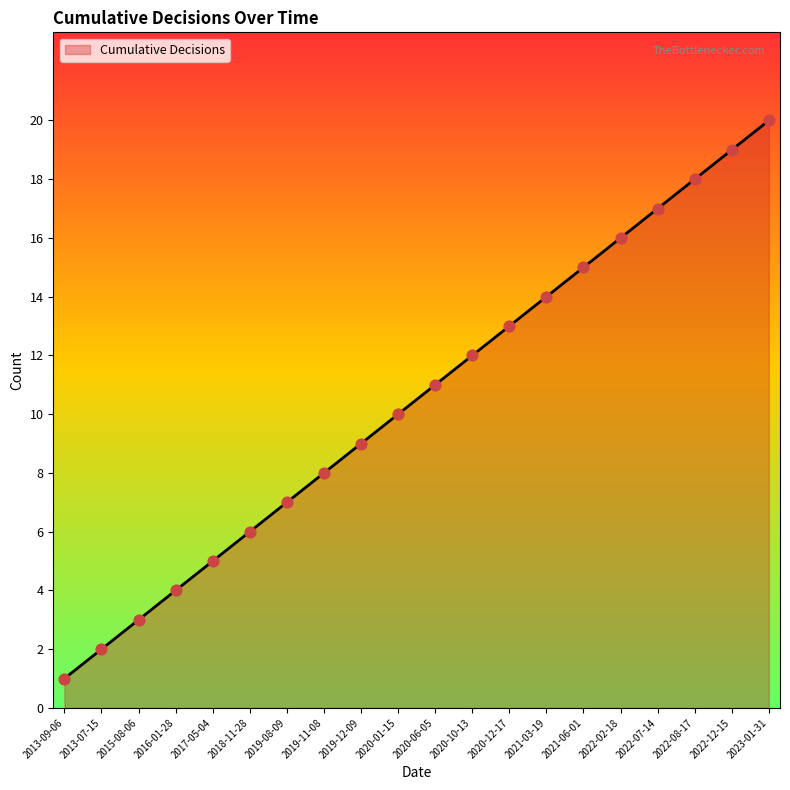

What is the ratio of the value at 2019-11-08 to the value at 2021-03-19?

0.6